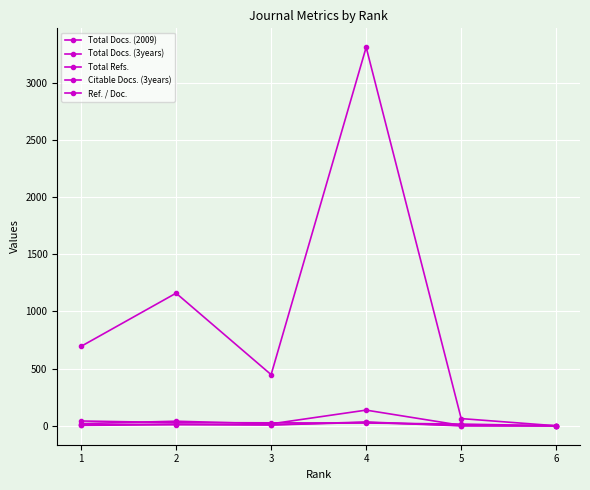

Count the number of data series in this chart.

5